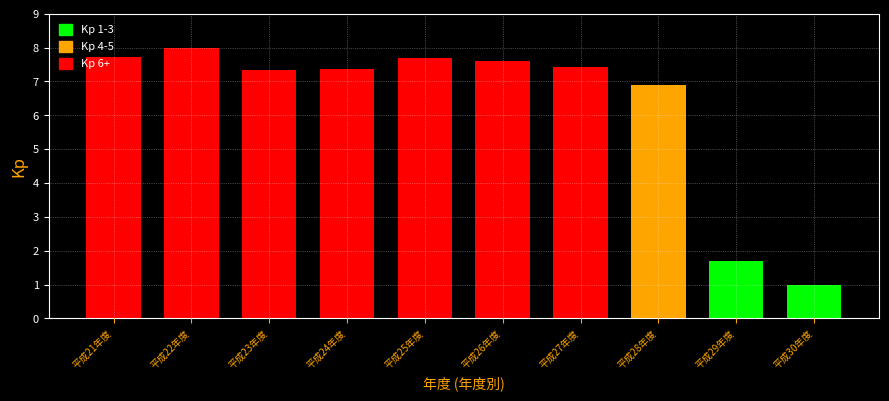

What is the label of the 10th bar from the right?

平成21年度